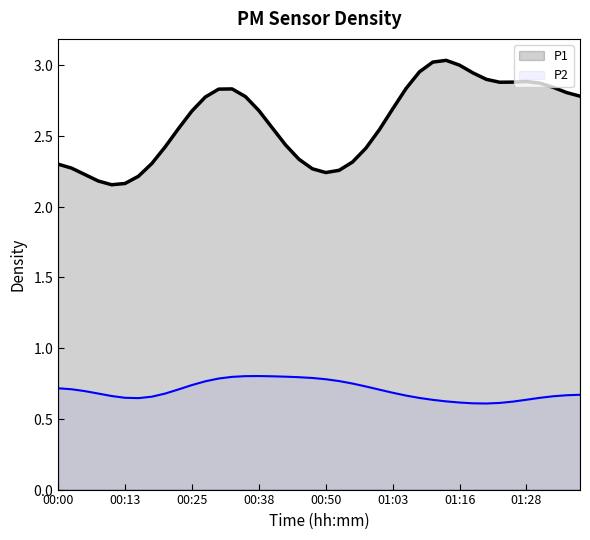

True or false: P2 has more than 1 interior local peaks.

False